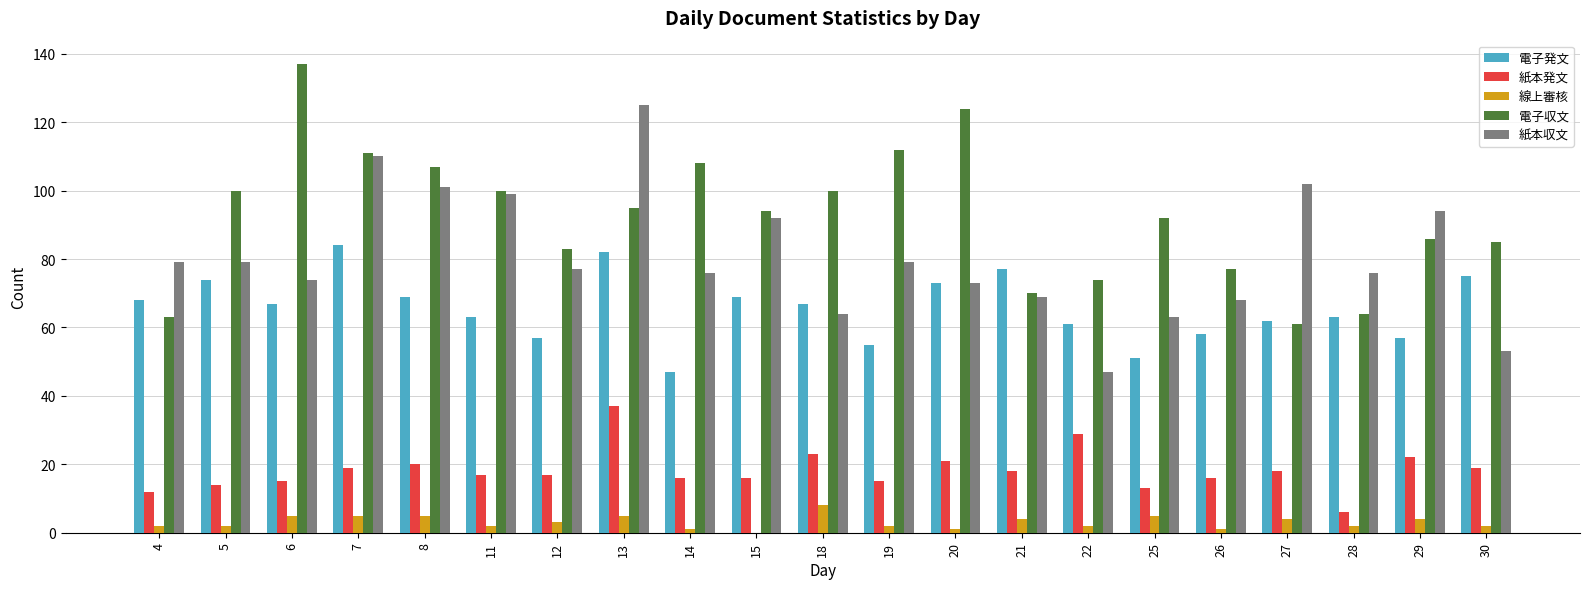

How many series are shown in this chart?

5